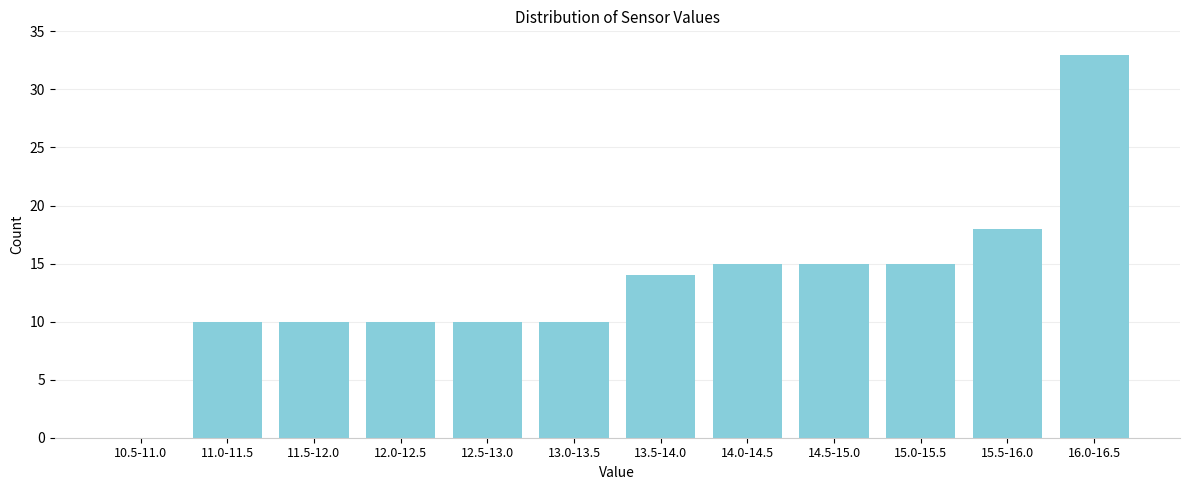

Reading left to right, list all the values displayed in this chart.

10.5-11.0=0	11.0-11.5=10	11.5-12.0=10	12.0-12.5=10	12.5-13.0=10	13.0-13.5=10	13.5-14.0=14	14.0-14.5=15	14.5-15.0=15	15.0-15.5=15	15.5-16.0=18	16.0-16.5=33